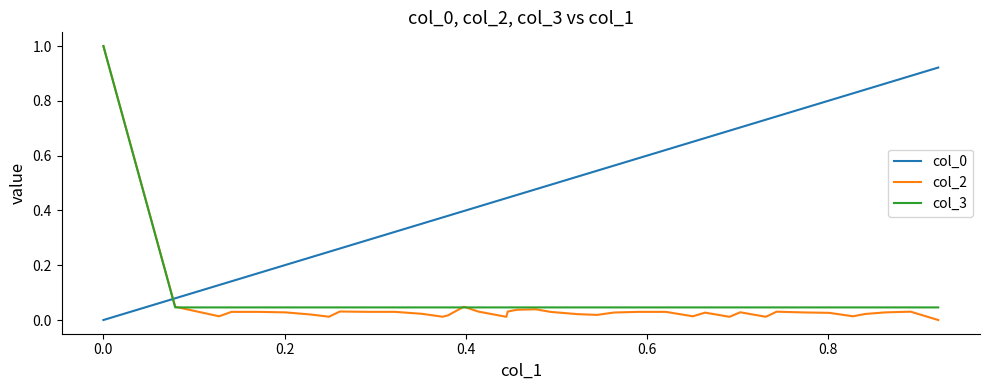

True or false: col_0 and col_3 intersect in this chart.

True